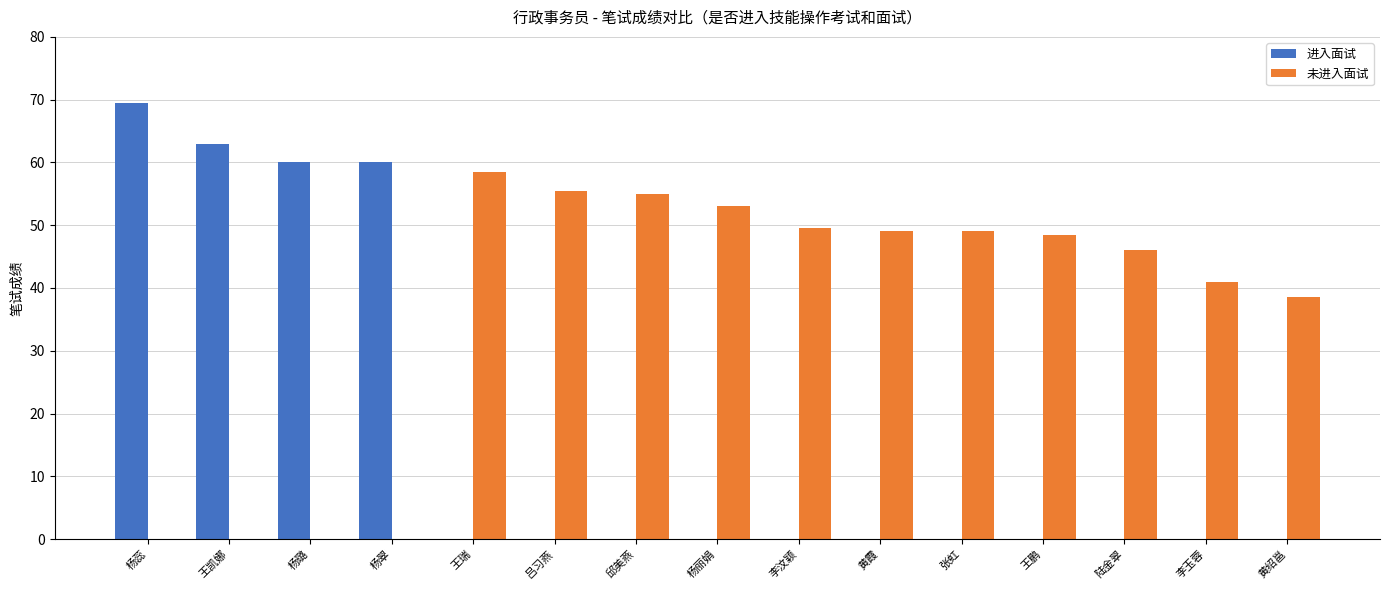

The value of 未进入面试 at 杨翠 is 0.0. True or false?

True